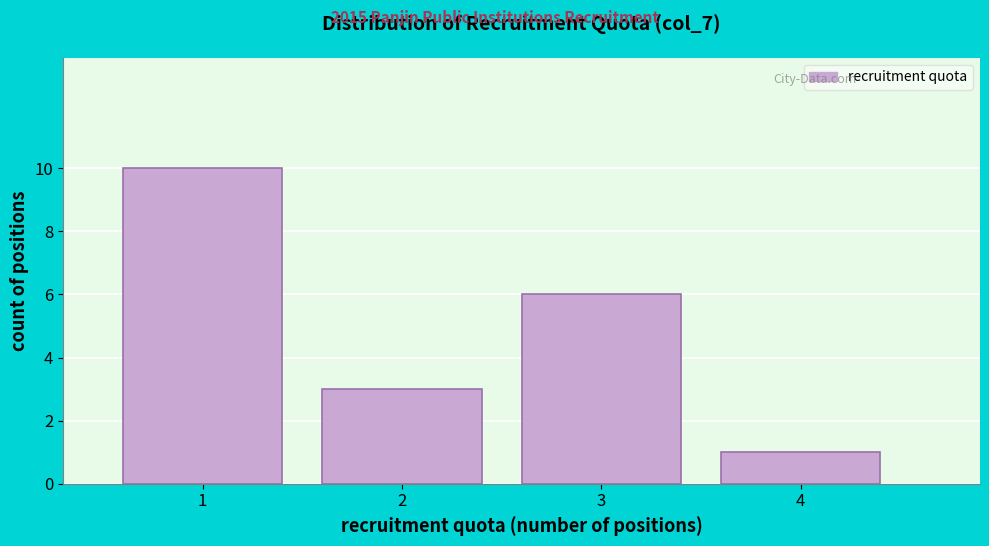

Reading left to right, list all the values displayed in this chart.

1=10	2=3	3=6	4=1